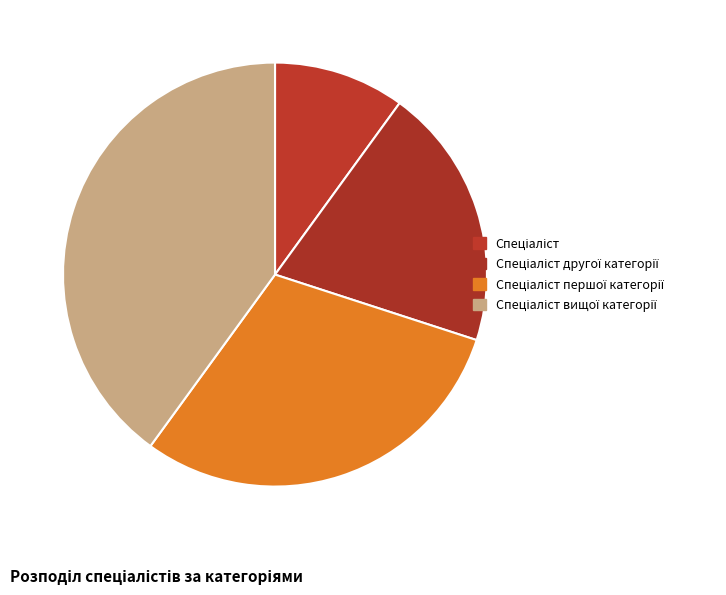

To the nearest percent, what is the combined percentage of Спеціаліст вищої категорії and Спеціаліст другої категорії?

60%